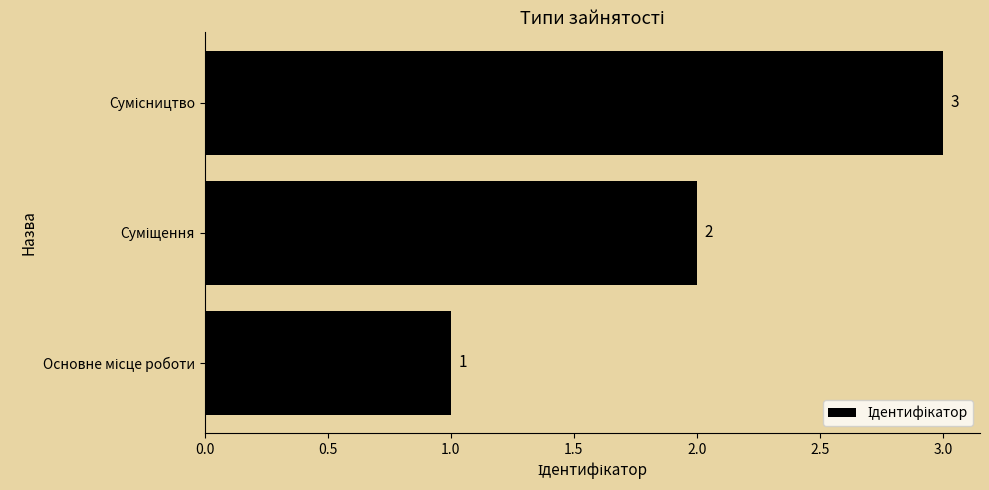

What is the maximum value shown in the chart?

3